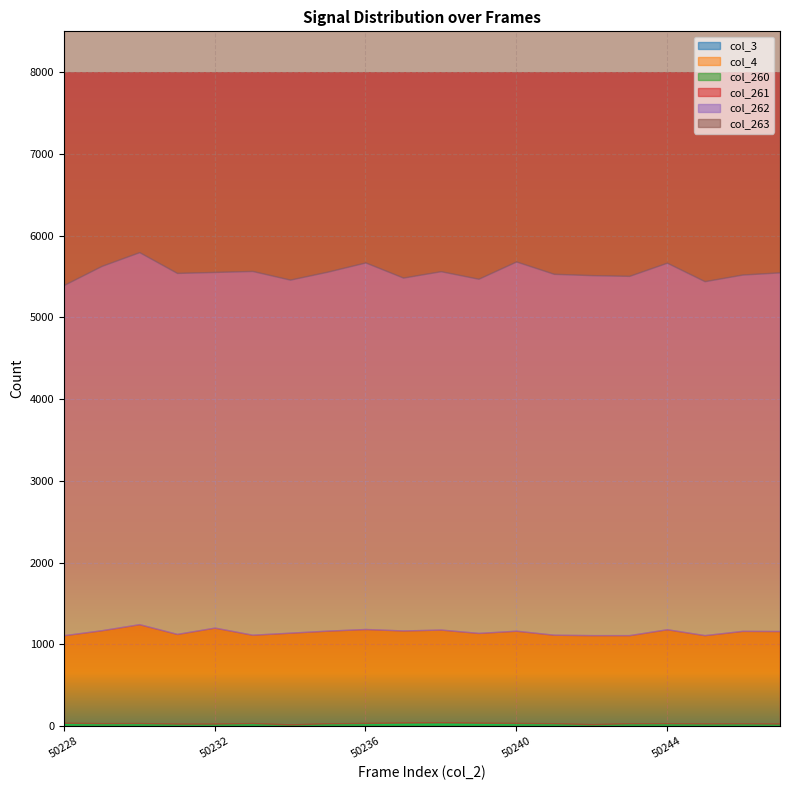

True or false: col_263 and col_262 intersect in this chart.

False